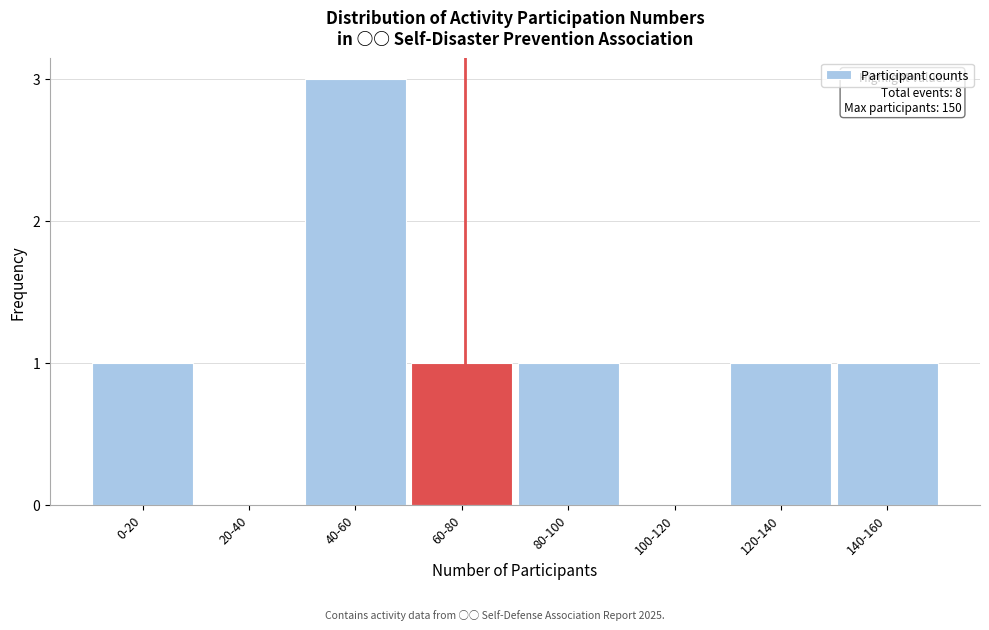

Reading left to right, extract all data points from this chart.

0-20=1	20-40=0	40-60=3	60-80=1	80-100=1	100-120=0	120-140=1	140-160=1